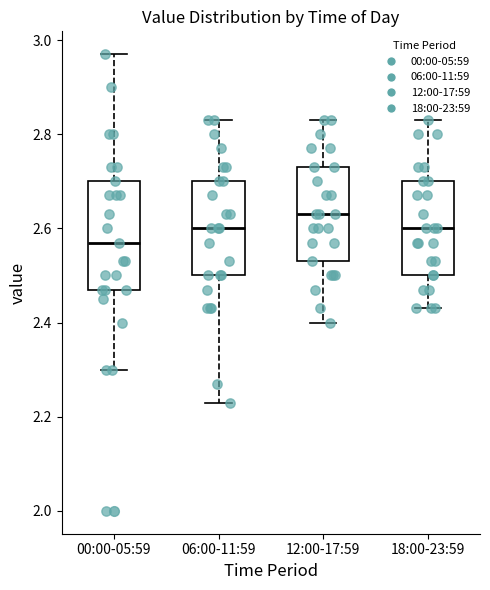

Reading left to right, read every box against the y-axis: the position of its median line, the range the box covers, and the ends of its whiskers. The values are not printed on the chart, so give them approximately, as read against the axis.

00:00-05:59: median 2.58, box 2.48 to 2.70, whiskers 2.30 to 2.98
06:00-11:59: median 2.60, box 2.50 to 2.70, whiskers 2.24 to 2.84
12:00-17:59: median 2.64, box 2.54 to 2.74, whiskers 2.40 to 2.84
18:00-23:59: median 2.60, box 2.50 to 2.70, whiskers 2.44 to 2.84